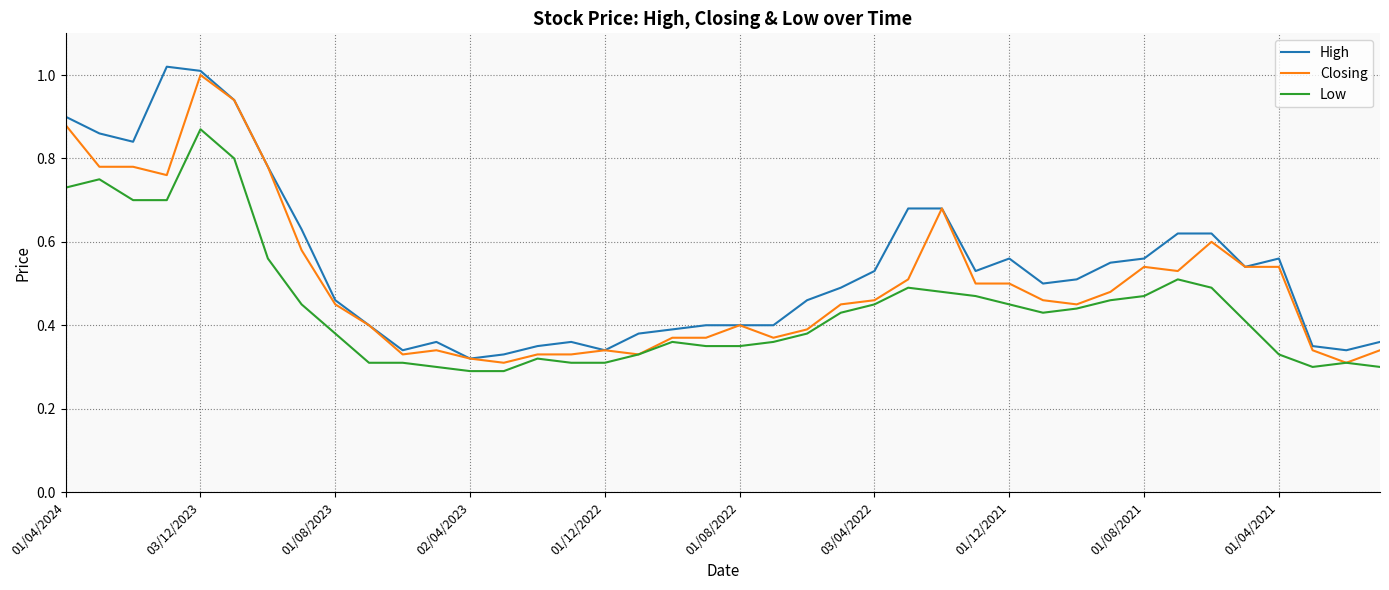

True or false: Low and High intersect in this chart.

False